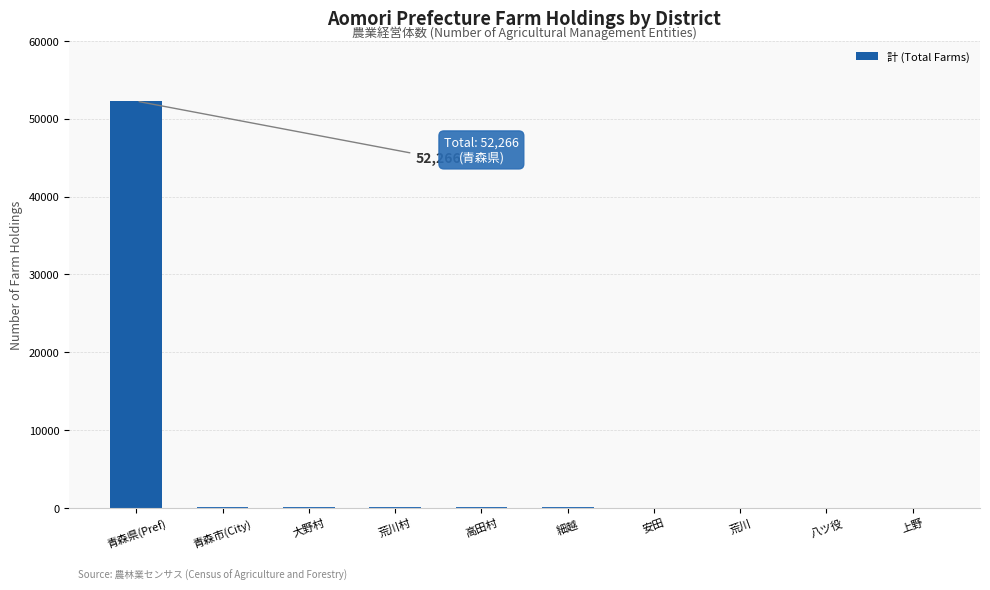

What is the sum of all values?

52989